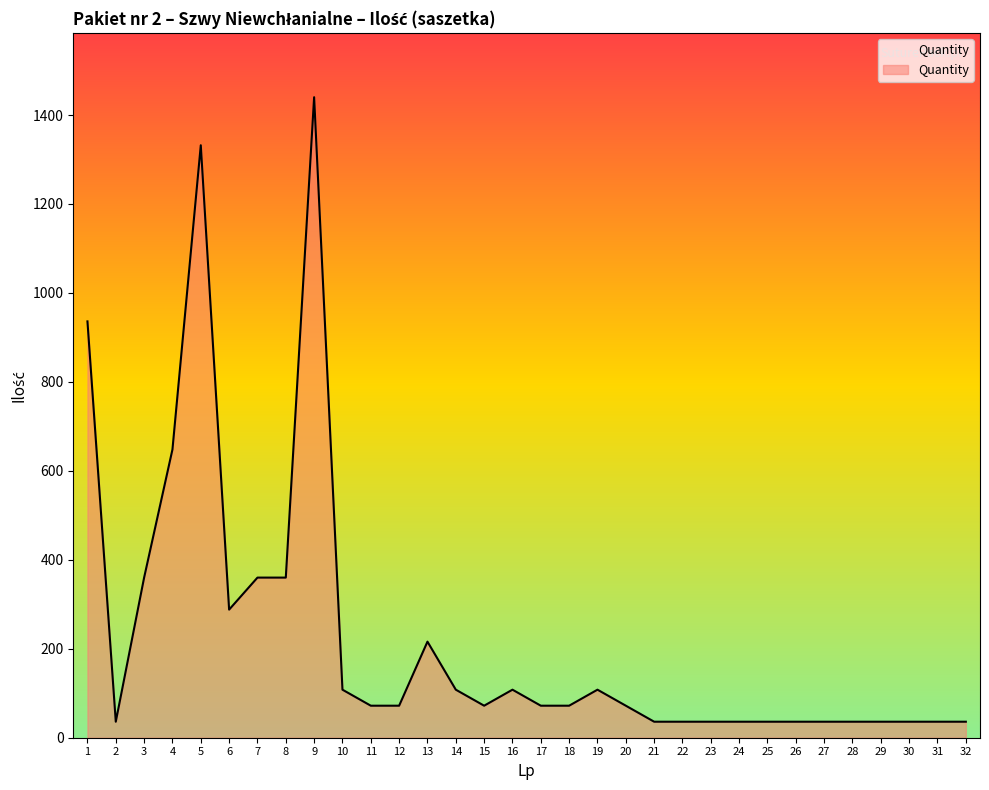

Is it true that the value at 9 is 1440?

True